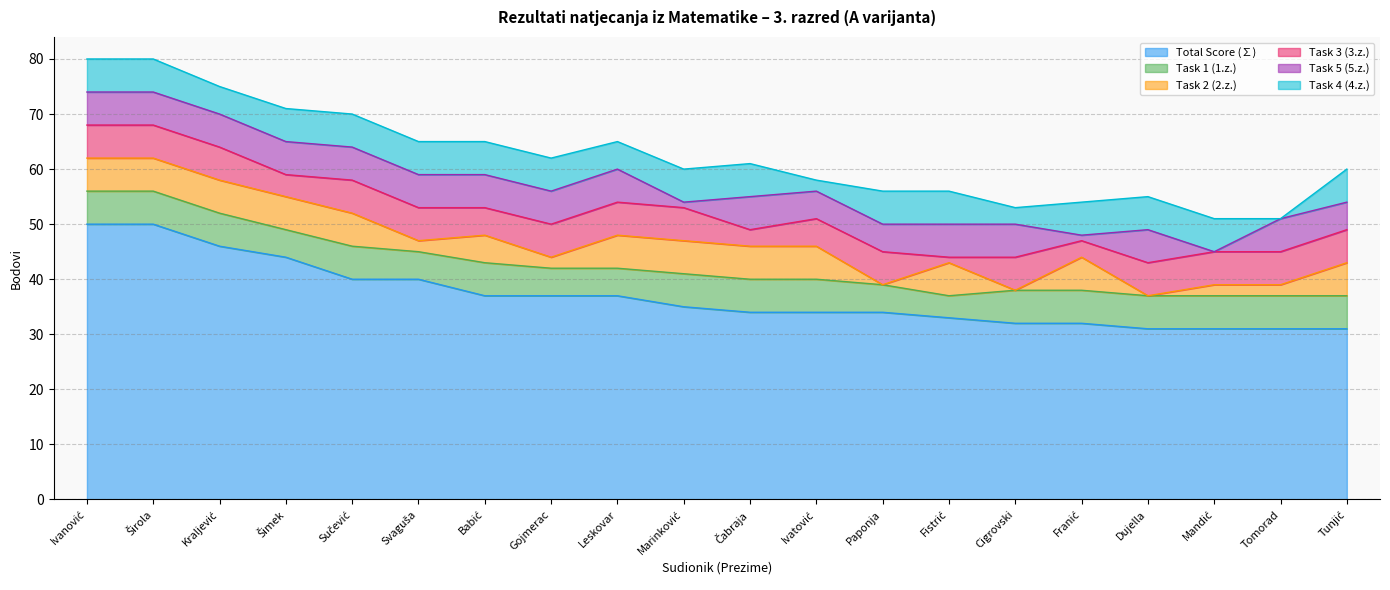

At how many categories does at least one series exceed 4?

20